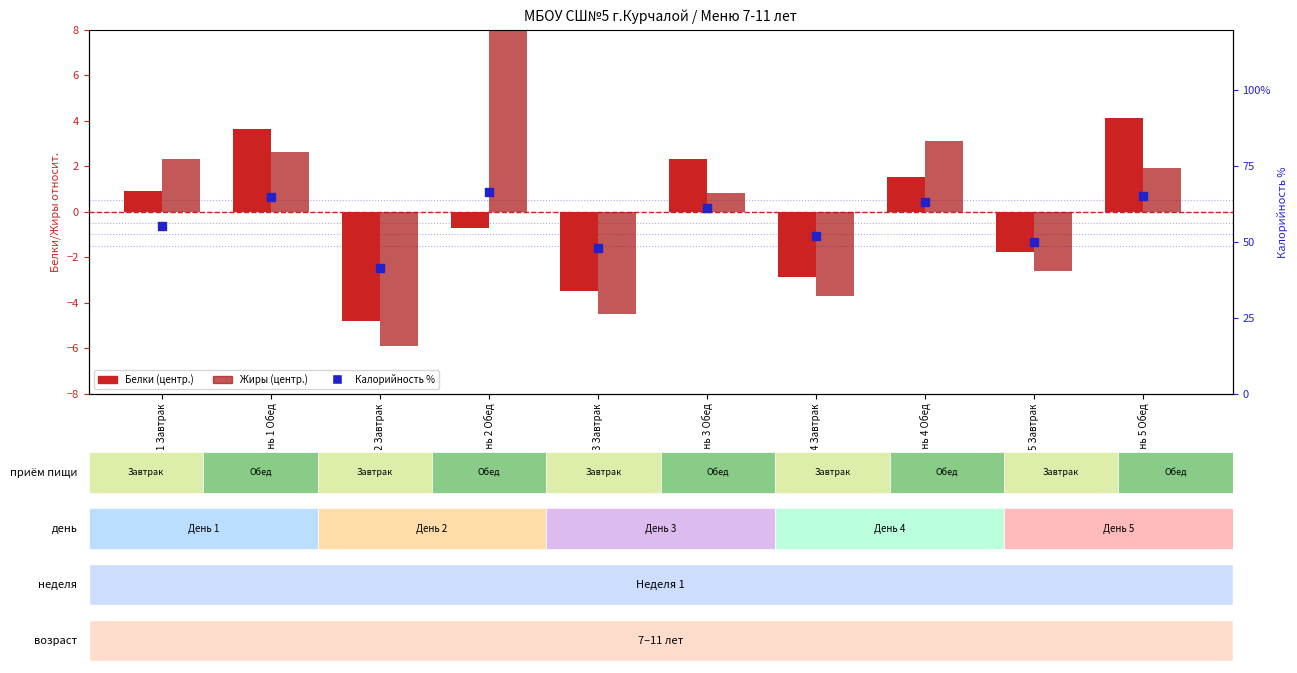

What is the total value across all series at День 2 Завтрак?

30.7